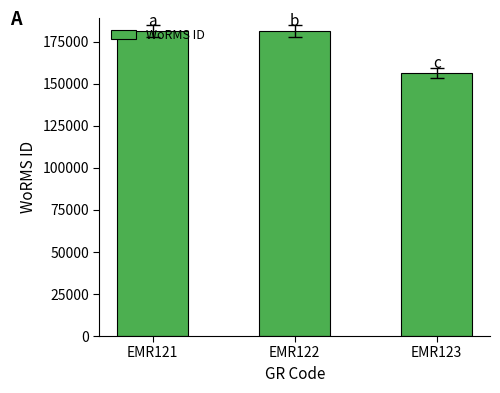

True or false: the data shows 156494 at EMR123.

True